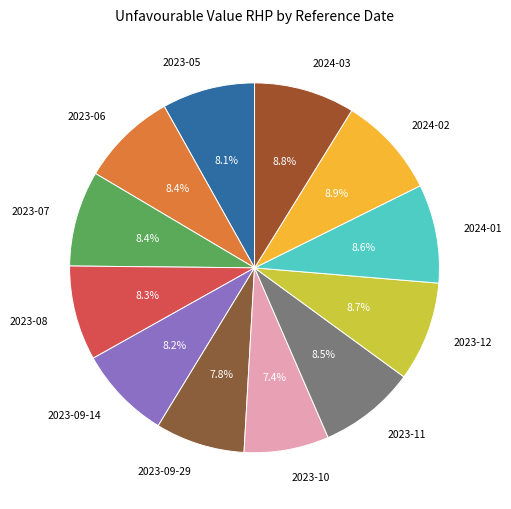

Combined, what portion of the pie is 2023-10 and 2023-09-29?

15.2%